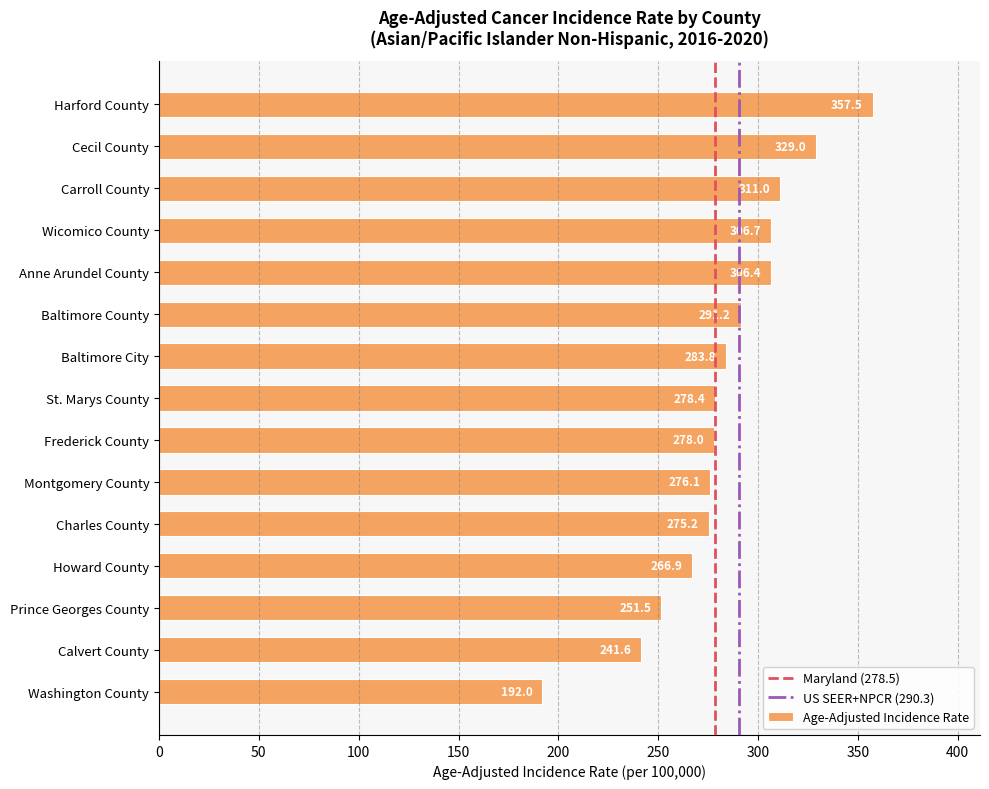

What position from the top is Frederick County?

9